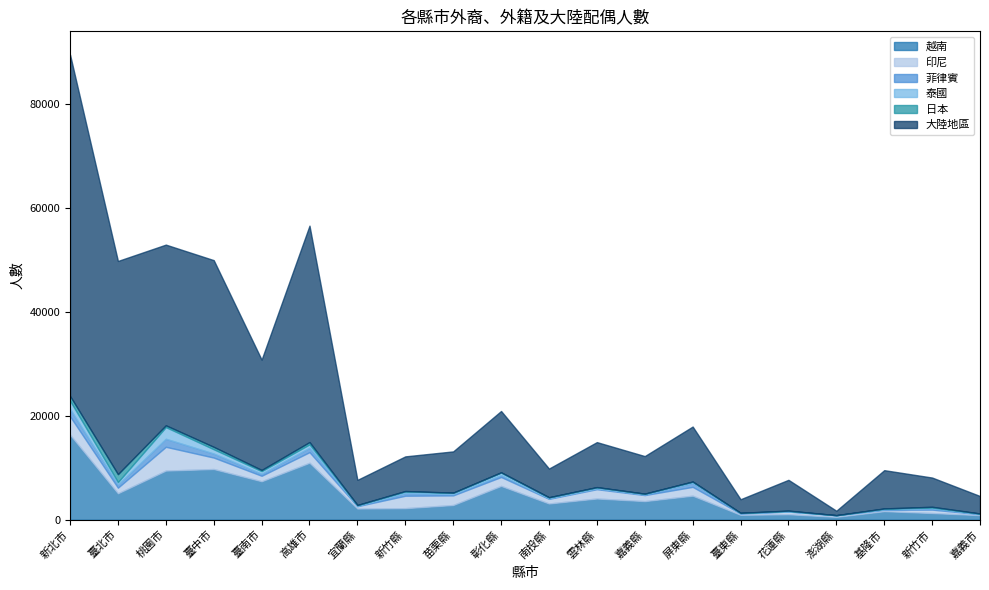

True or false: 大陸地區 and 印尼 cross at least once.

False